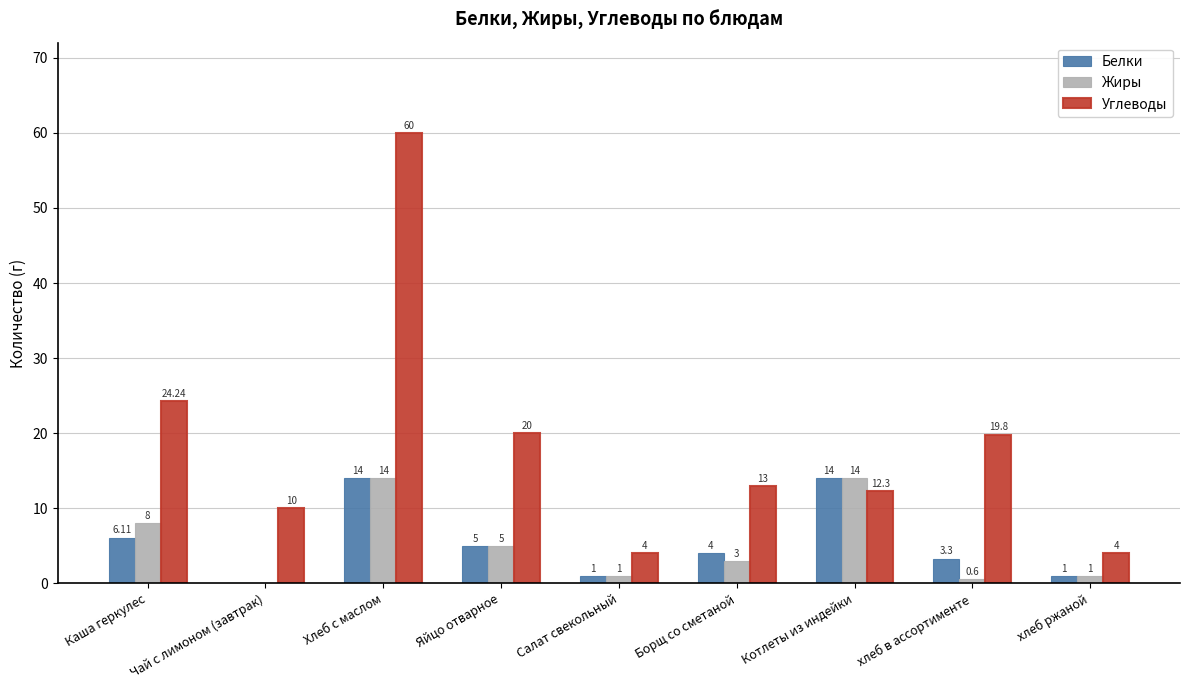

Read the Белки value at Хлеб с маслом.

14.0